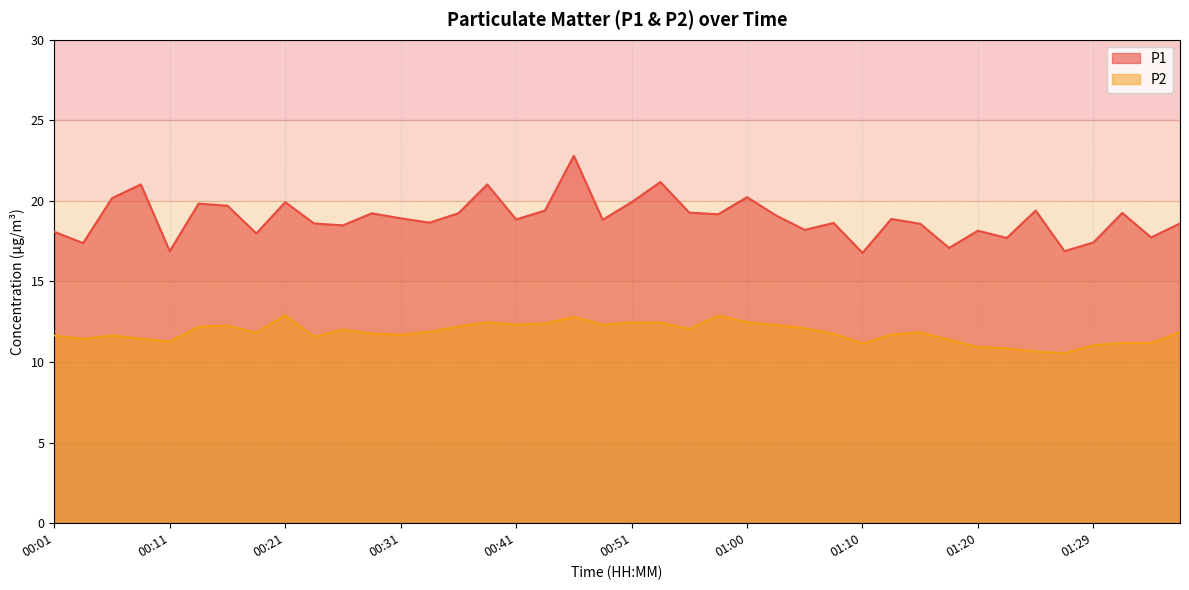

Rank the categories by P1 value from highest to lowest.

00:46, 00:53, 00:09, 00:38, 01:00, 00:06, 00:21, 00:51, 00:13, 00:16, 00:43, 01:25, 00:55, 01:32, 00:29, 00:36, 00:58, 01:03, 00:31, 01:12, 00:41, 00:48, 00:33, 01:08, 00:23, 01:37, 01:15, 00:26, 01:05, 01:20, 00:01, 00:18, 01:34, 01:22, 01:29, 00:04, 01:17, 00:11, 01:27, 01:10